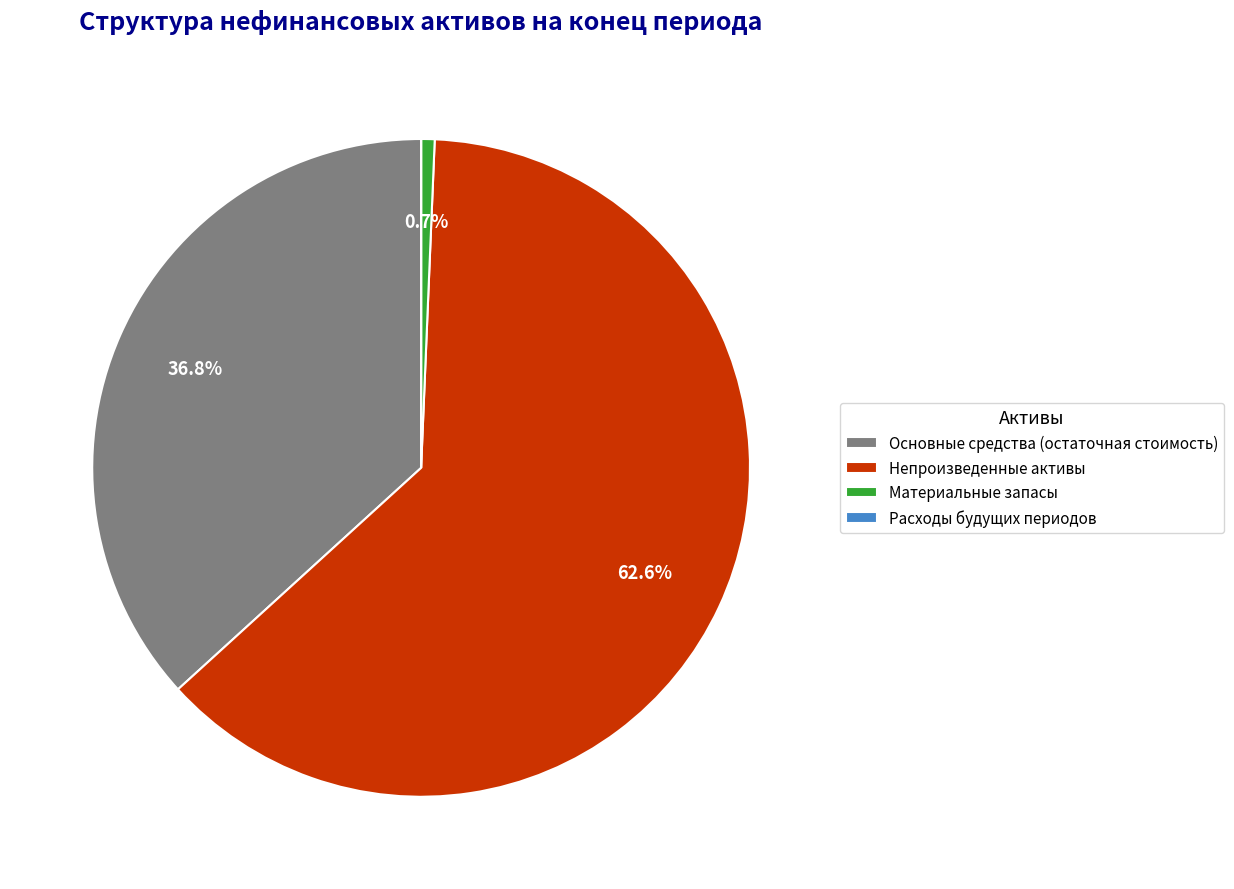

Which slice is the largest?

Непроизведенные активы